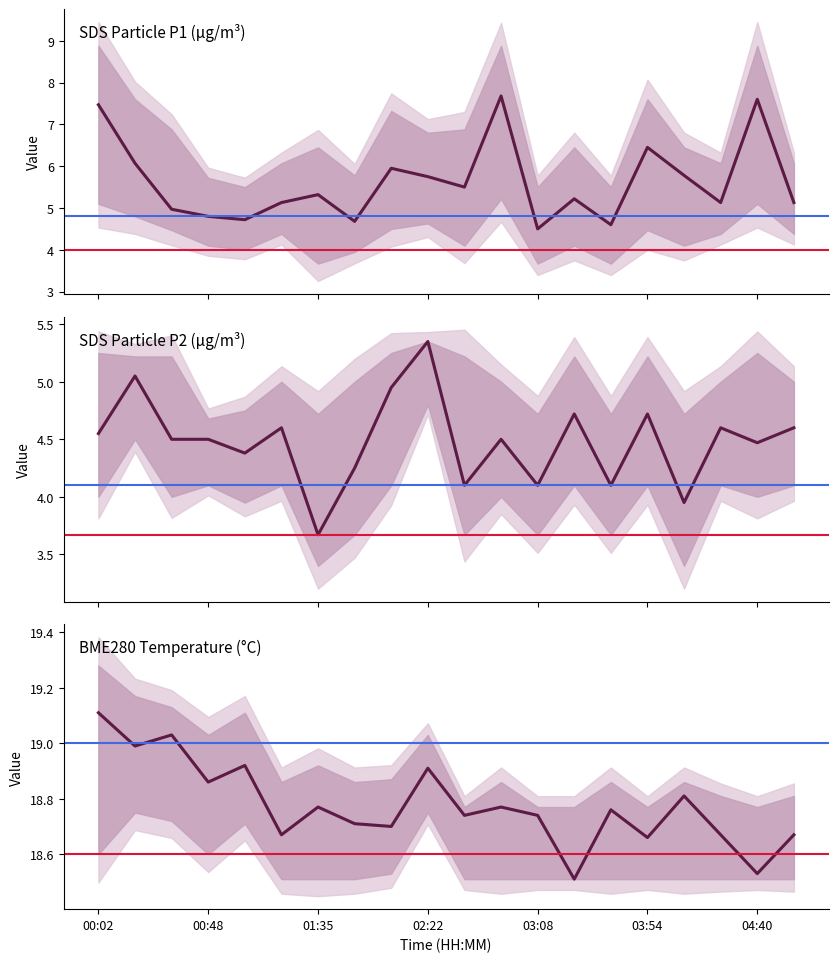

The SDS_P1 series shows 7.5 at 00:02. True or false?

True